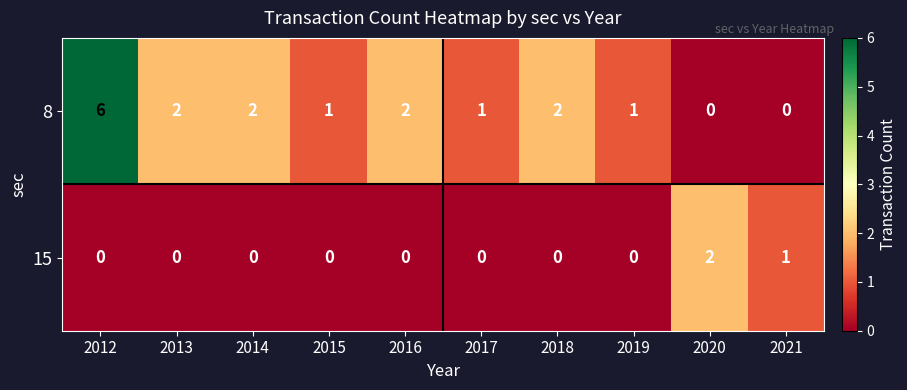

Which series has the largest total across all categories?

8